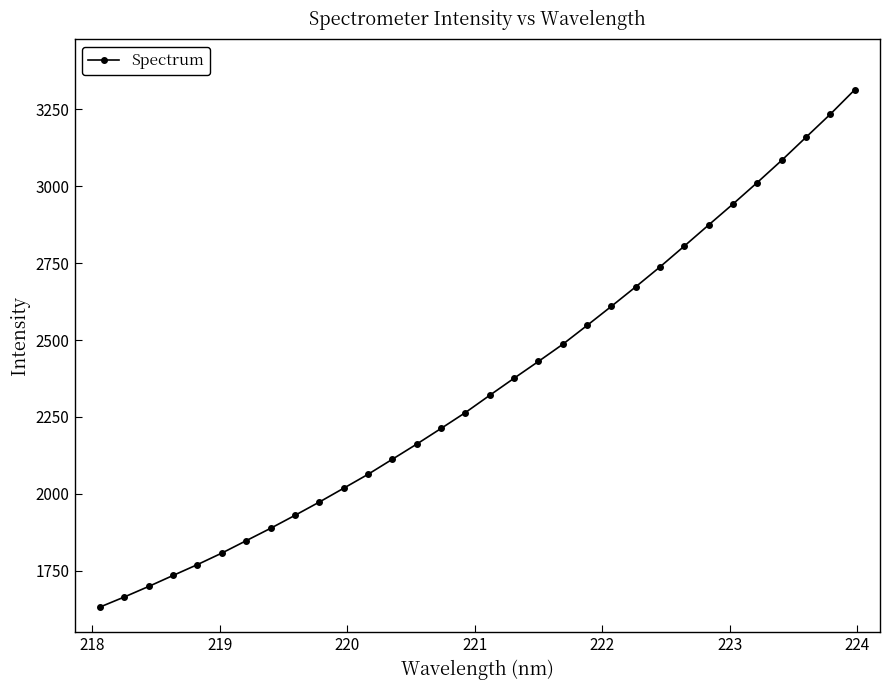

How many values exceed 2320?

16